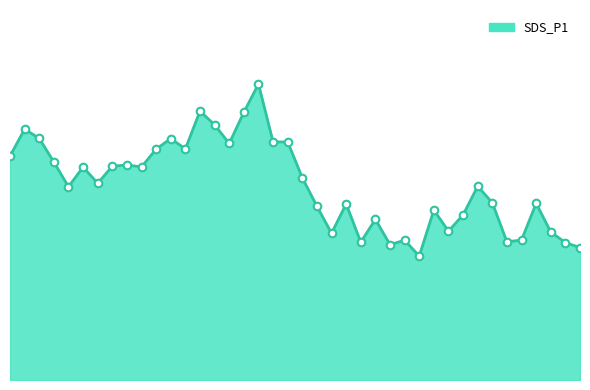

Does the chart have visible grid lines?

No